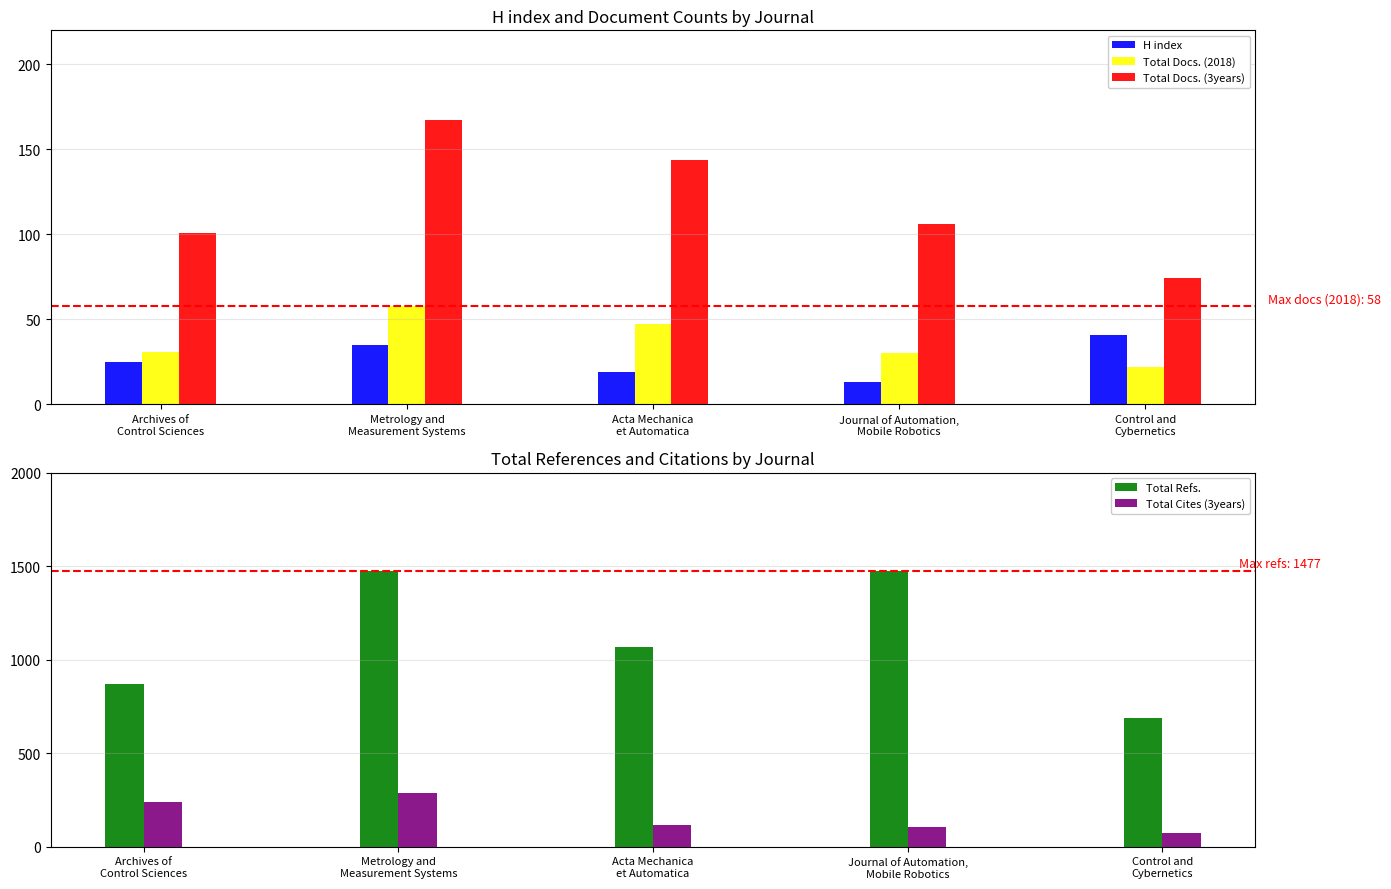

What is the value of the Total Docs. (2018) bar at the 4th from the left?

30